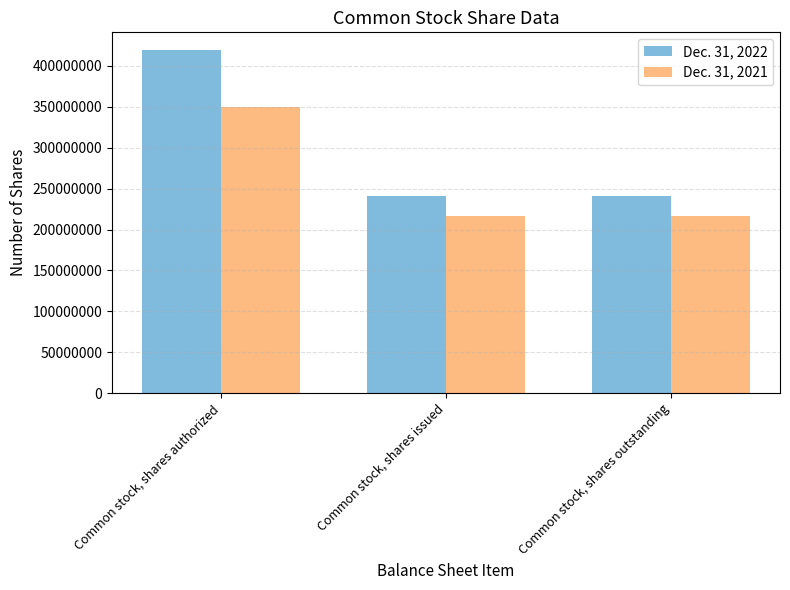

What is the difference between the Dec. 31, 2021 values at Common stock, shares authorized and Common stock, shares outstanding?

133872557